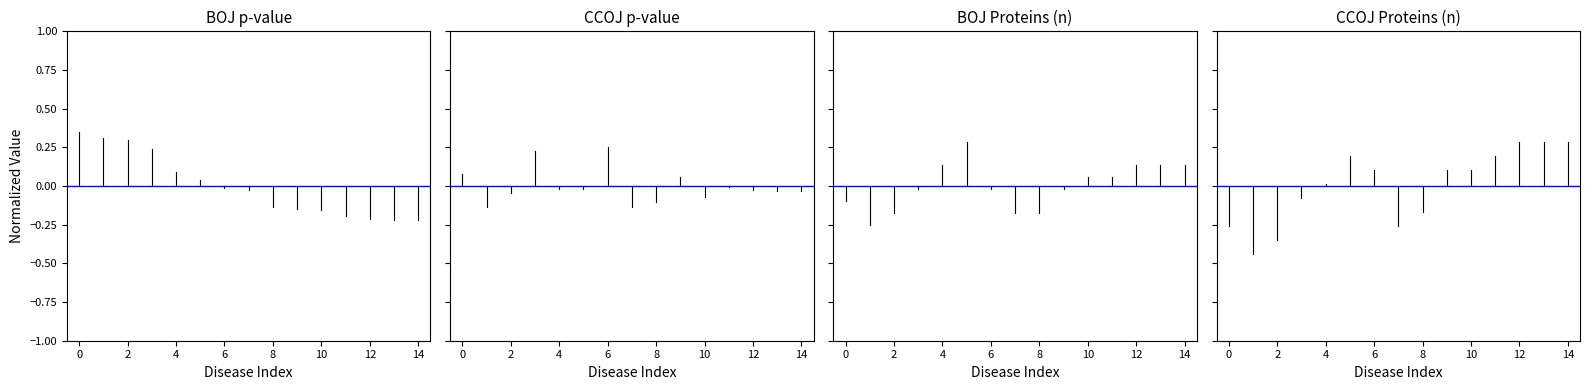

What are all the series names shown in the legend?

BOJ p-value, CCOJ p-value, BOJ Proteins (n), CCOJ Proteins (n)